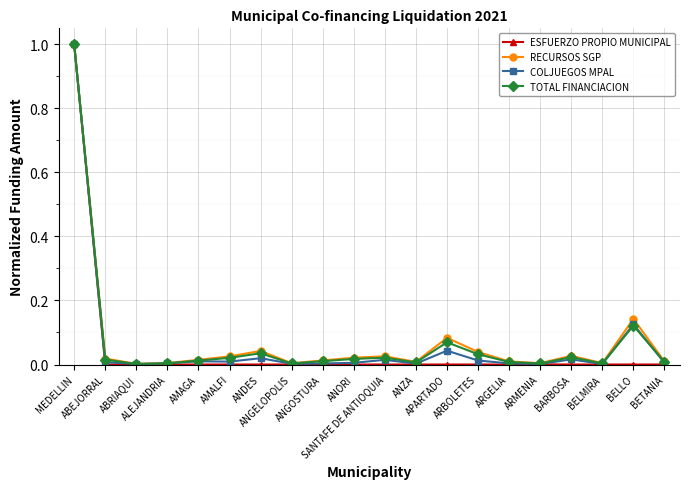

True or false: TOTAL FINANCIACION has more than 1 points higher than both neighbors.

True